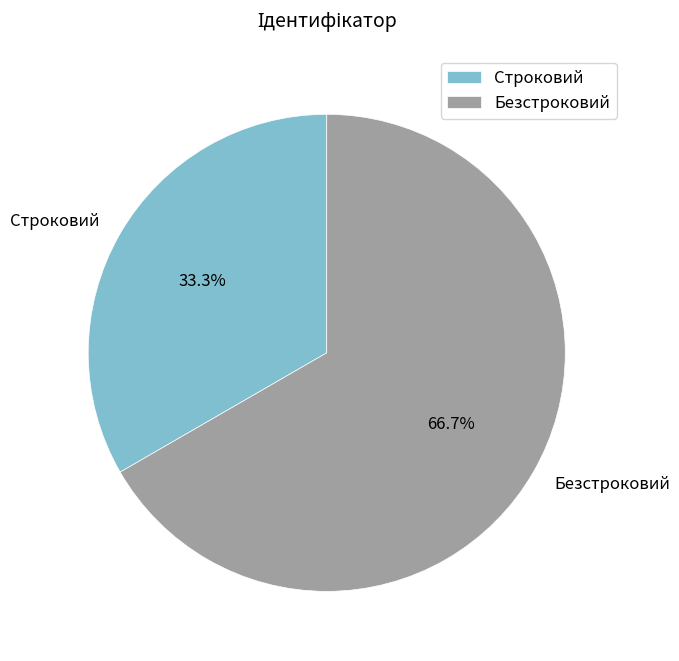

To the nearest percent, what is the combined percentage of Безстроковий and Строковий?

100%